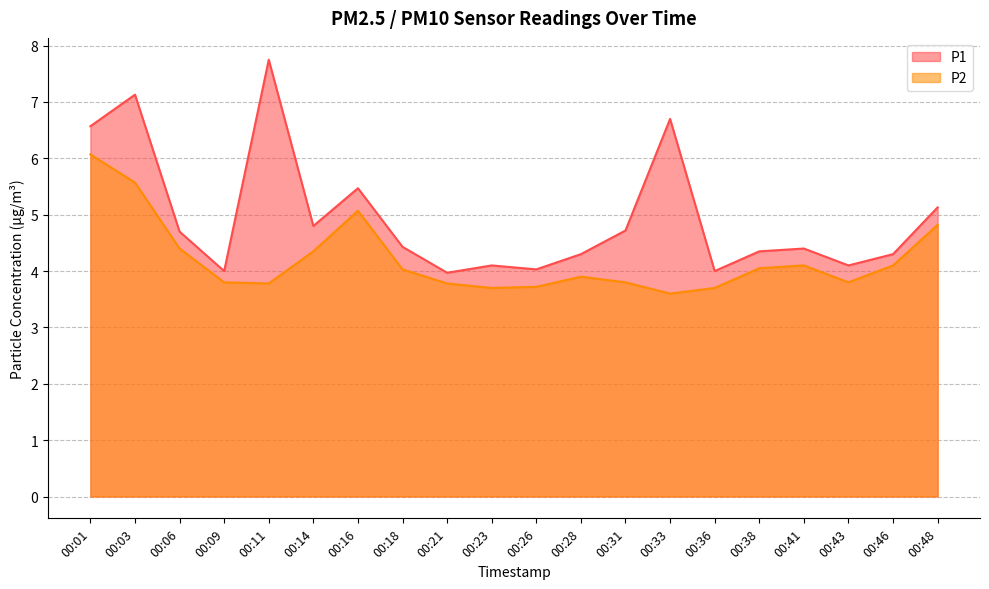

Which has a higher value, 00:01 or 00:43?

00:01